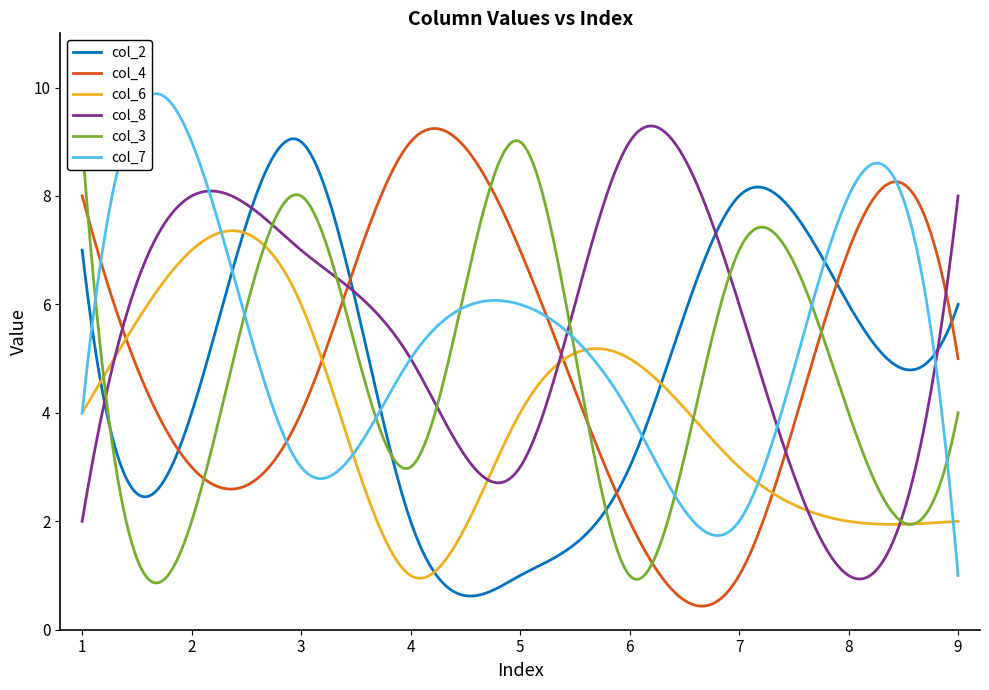

What is the maximum value for col_8?

9.3